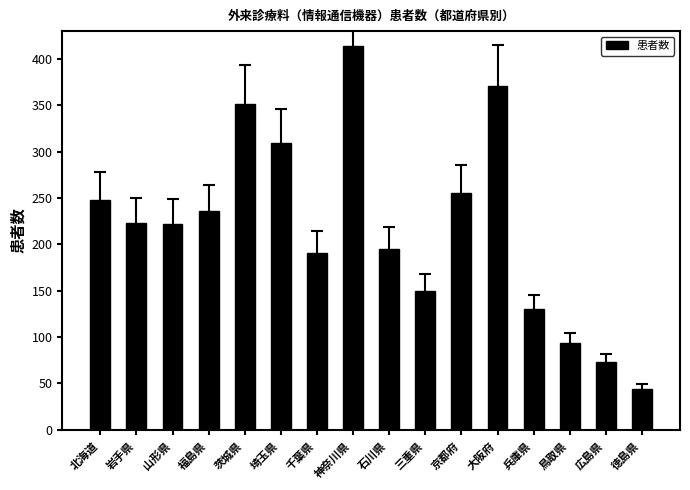

What is the approximate value at 大阪府, to the nearest 10?

370